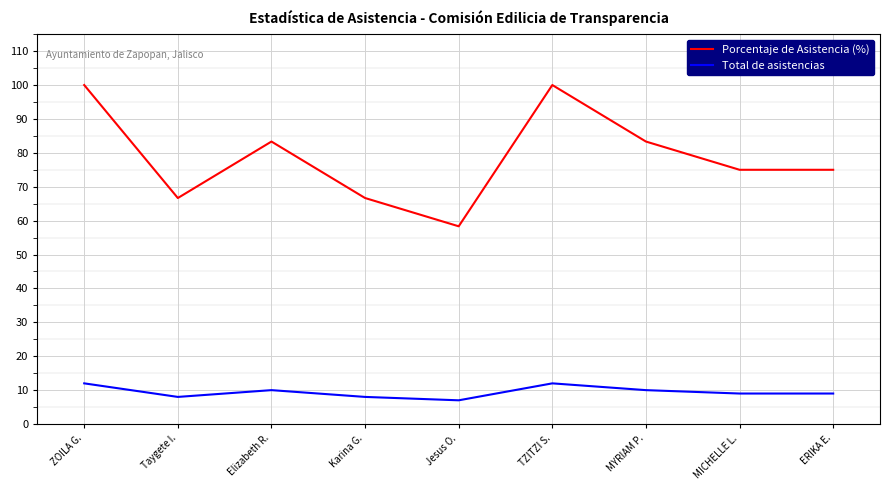

Which label corresponds to the smallest value in the chart?

Jesus O.